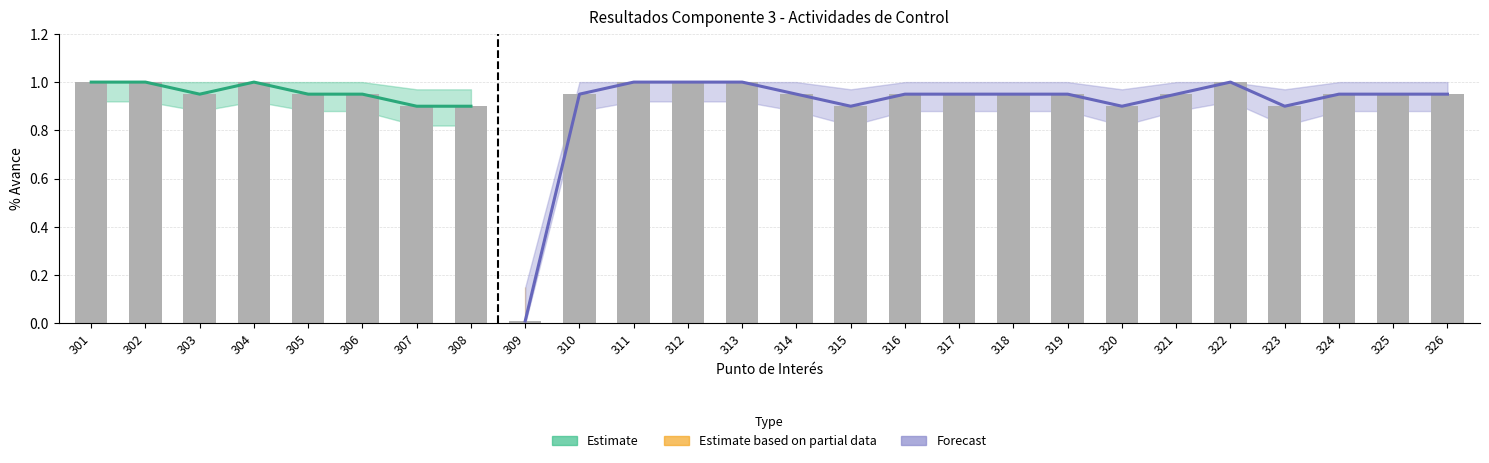

How many positive values does the Lower CI series have?

25